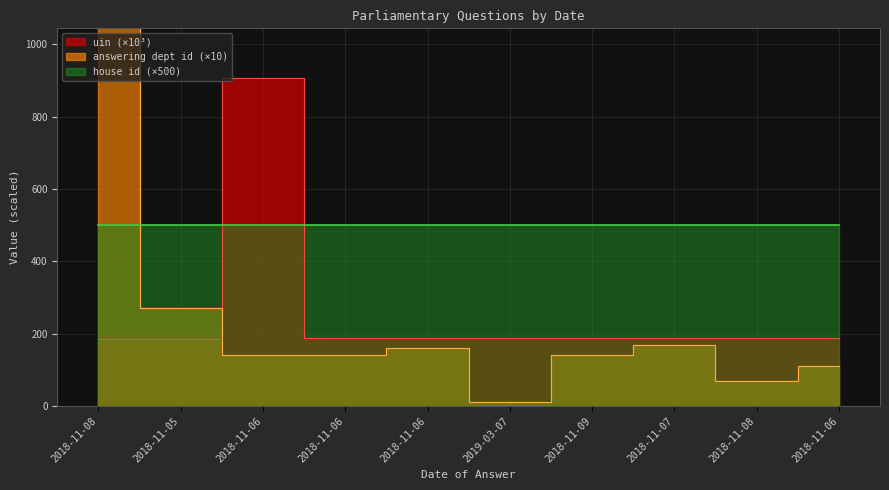

What is the spread (max minus min) of values at 2018-11-08?

1844.4